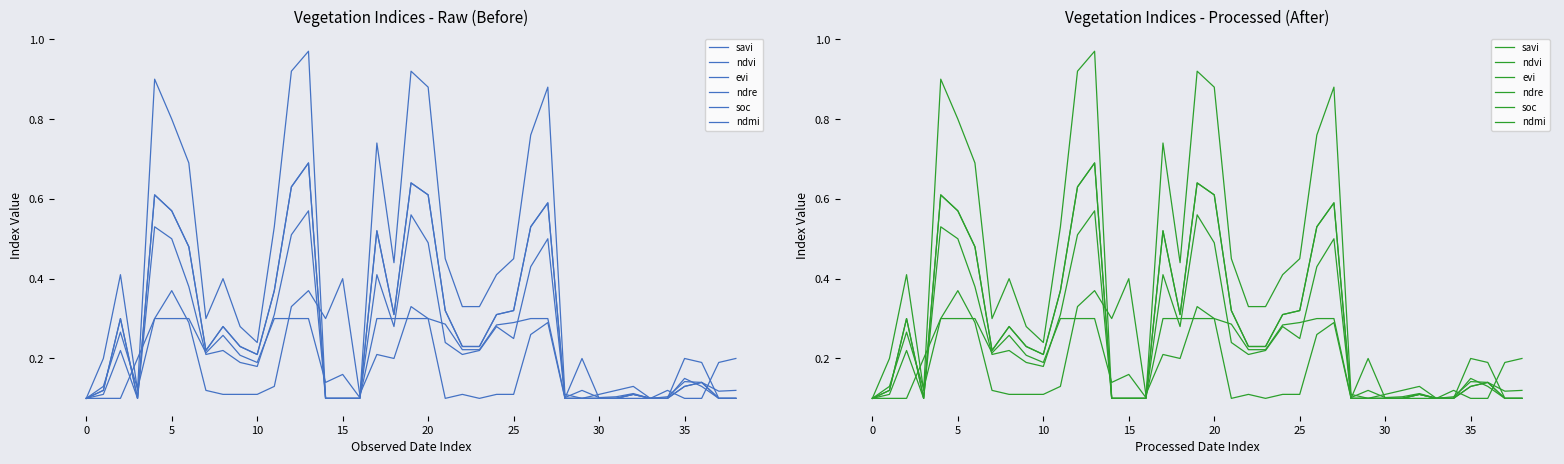

After their last crossing, which series has the higher values: soc or ndmi?

ndmi